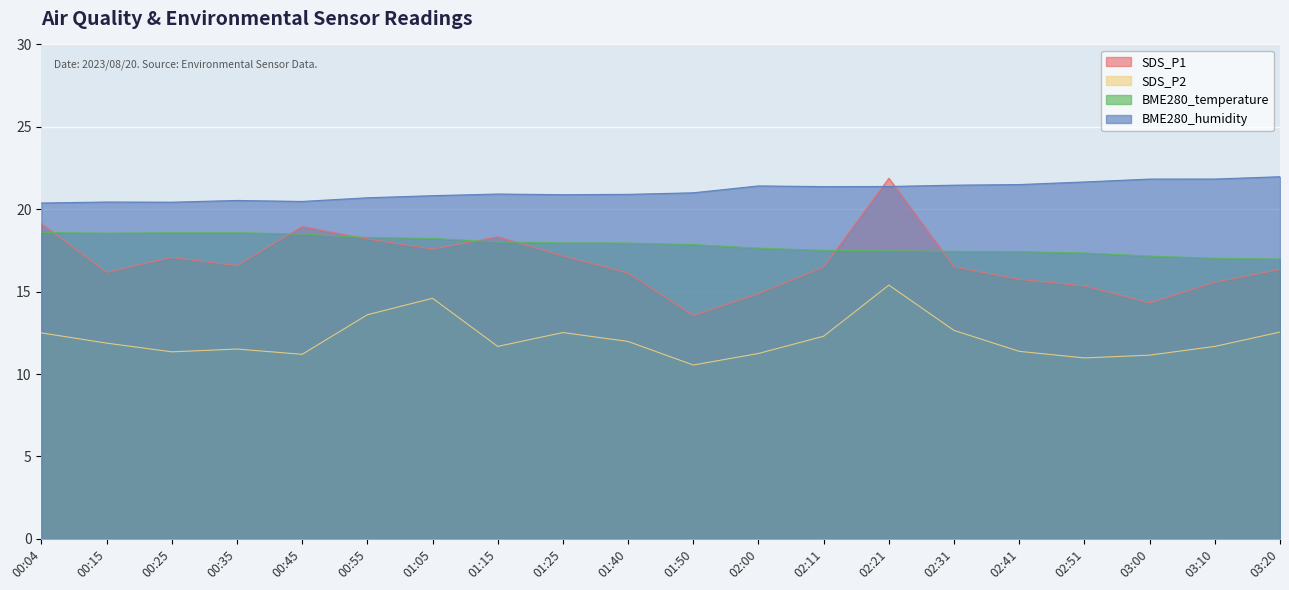

Is it true that SDS_P2 equals 18.4 at 02:11?

False